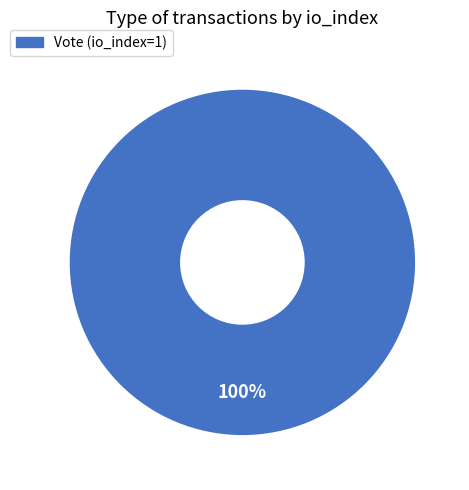

Is there a majority slice in this chart?

Yes